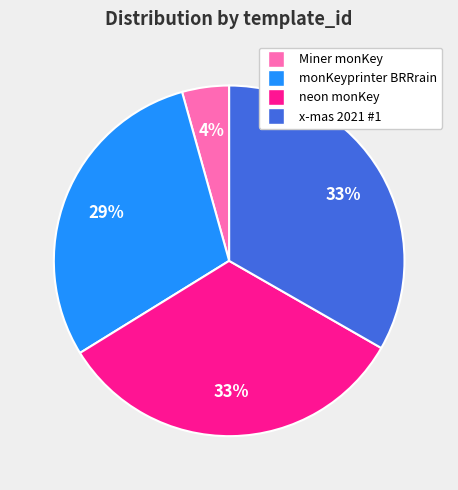

Is monKeyprinter BRRrain the majority of the pie?

No